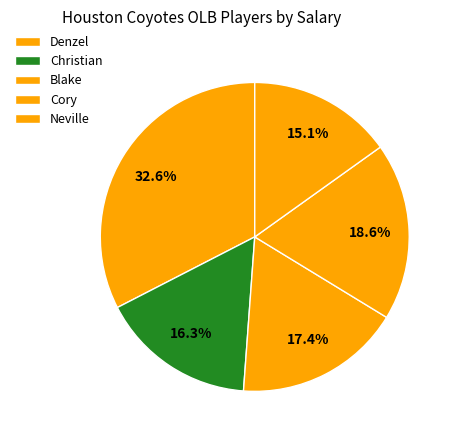

Rank the categories by value from lowest to highest.

Neville, Christian, Blake, Cory, Denzel